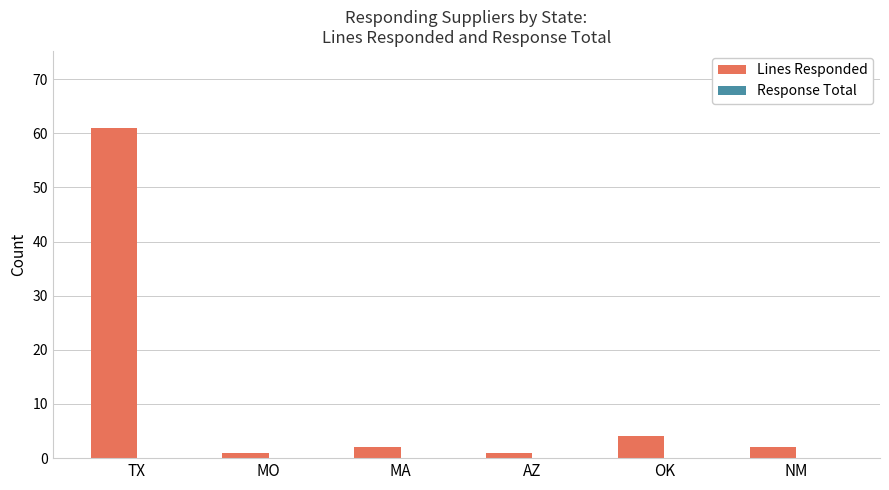

True or false: the data shows 61 at TX.

True